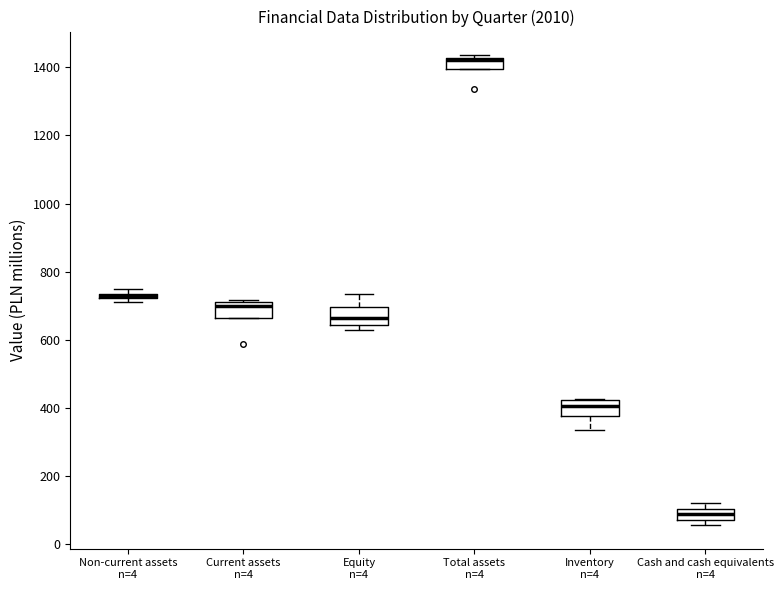

Where does the median line of the box for Equity n=4 sit on the y-axis? The values are not printed on the chart, so give them approximately, as read against the axis.

660